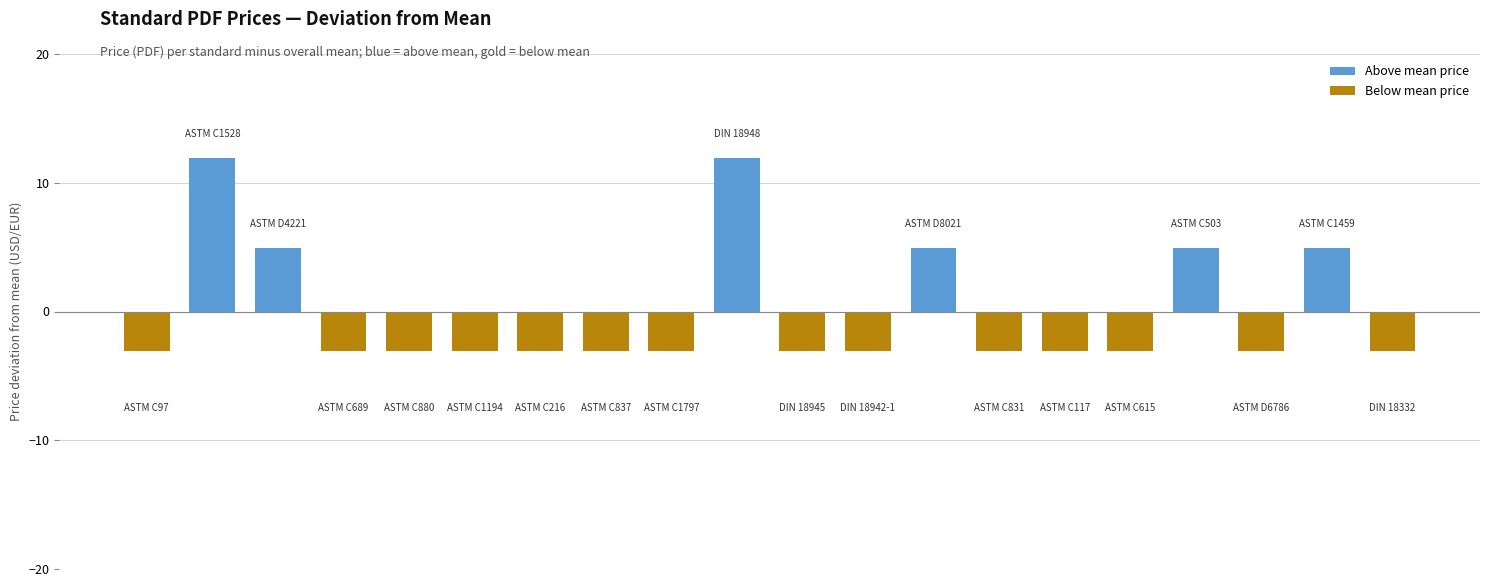

What is the greatest value displayed?

11.9